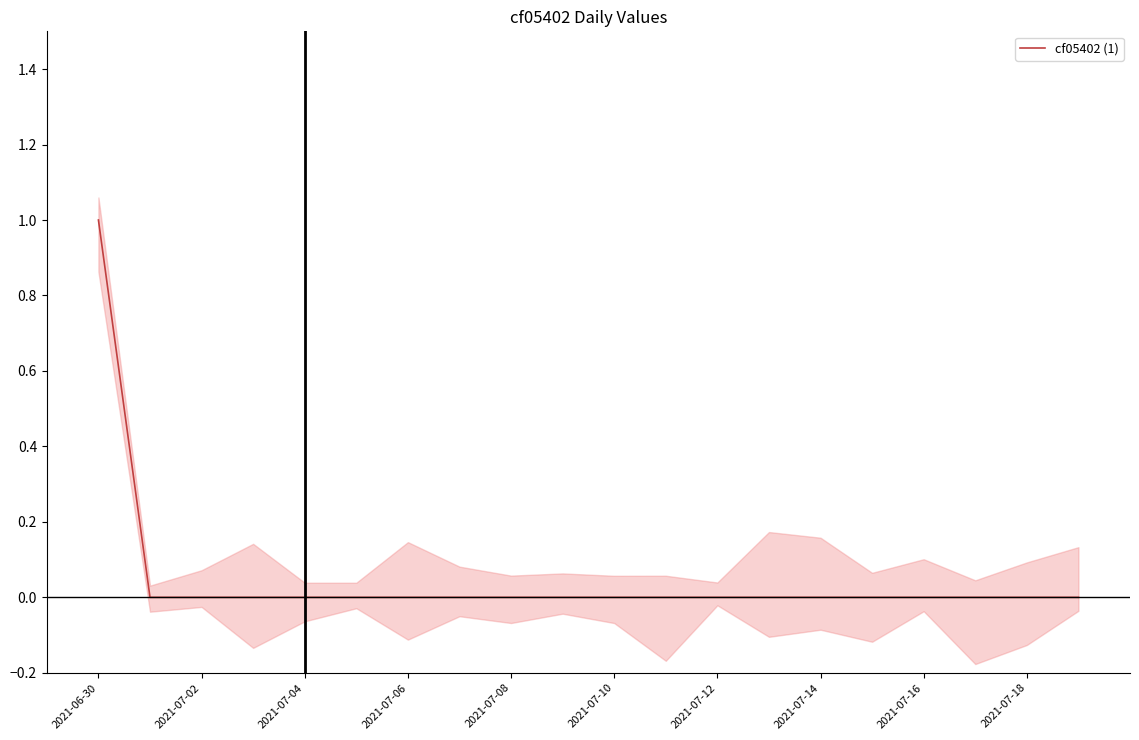

Is it true that cf05402 (1) equals 0 at 2021-07-08?

True